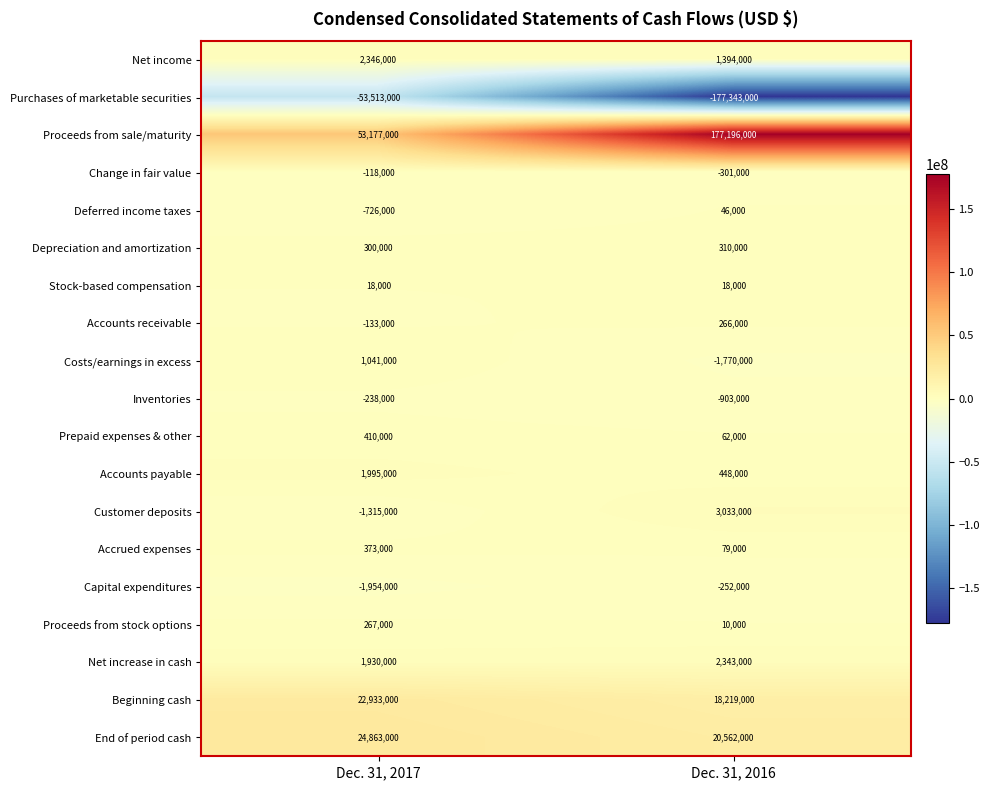

Rank the series at Dec. 31, 2016 from highest to lowest value.

Proceeds from sale/maturity, End of period cash, Beginning cash, Customer deposits, Net increase in cash, Net income, Accounts payable, Depreciation and amortization, Accounts receivable, Accrued expenses, Prepaid expenses & other, Deferred income taxes, Stock-based compensation, Proceeds from stock options, Capital expenditures, Change in fair value, Inventories, Costs/earnings in excess, Purchases of marketable securities